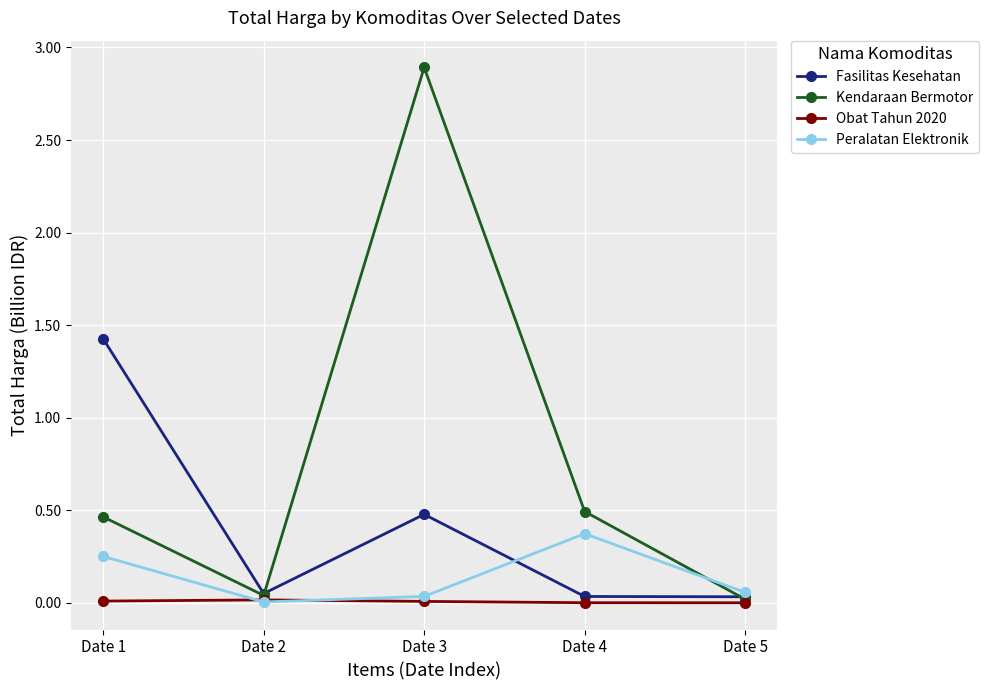

In Fasilitas Kesehatan, how many points are higher than both neighbors (excluding endpoints)?

1